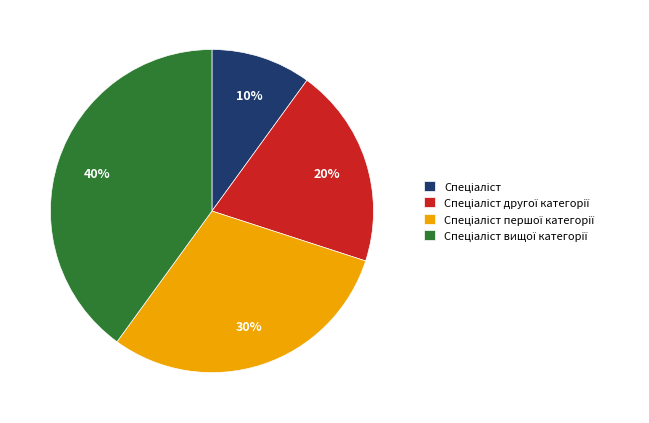

To the nearest percent, what is the difference between the largest and smallest slice percentages?

30%